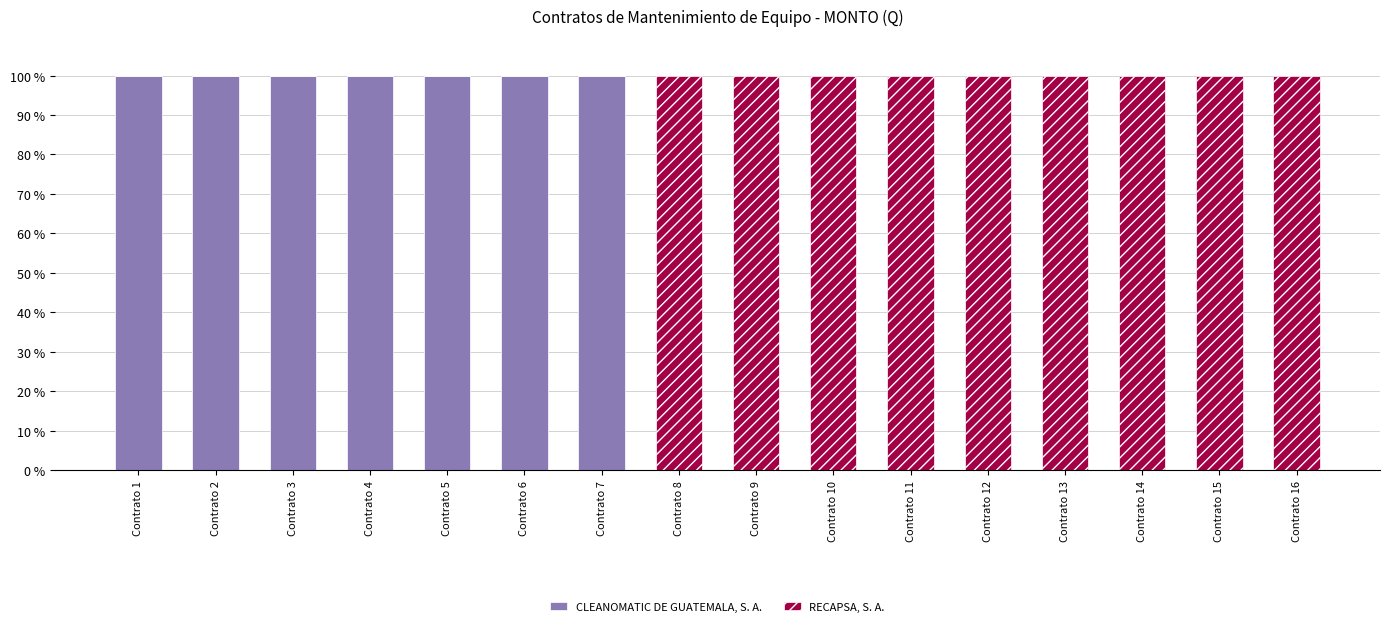

What is the sum of all CLEANOMATIC DE GUATEMALA, S. A. values?

700